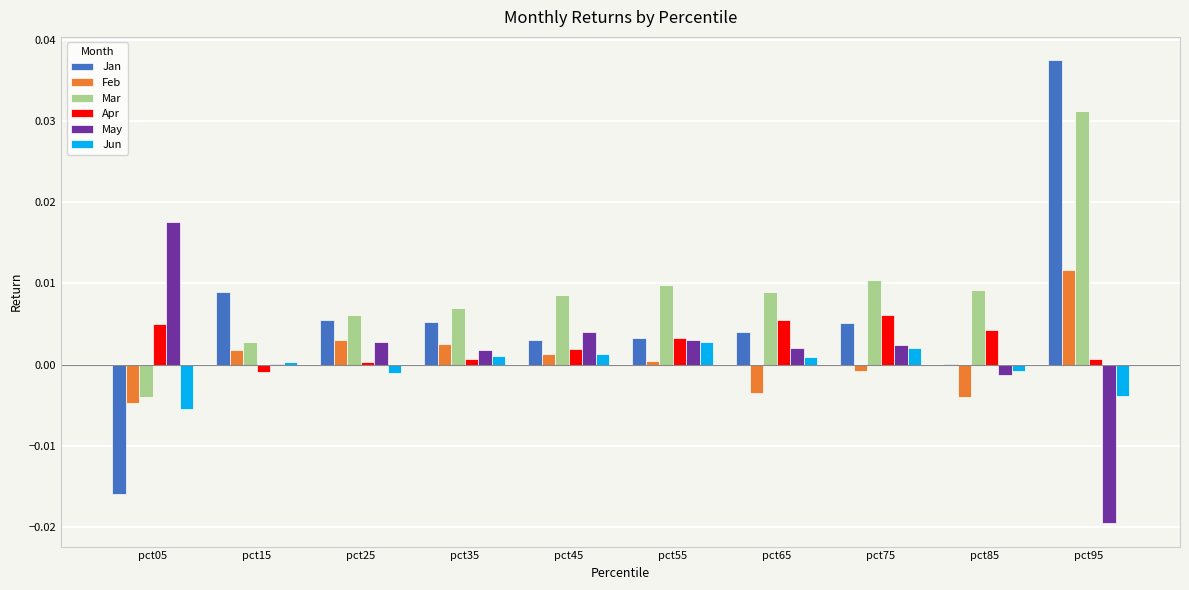

The value of Apr at pct05 is 0.0. True or false?

True